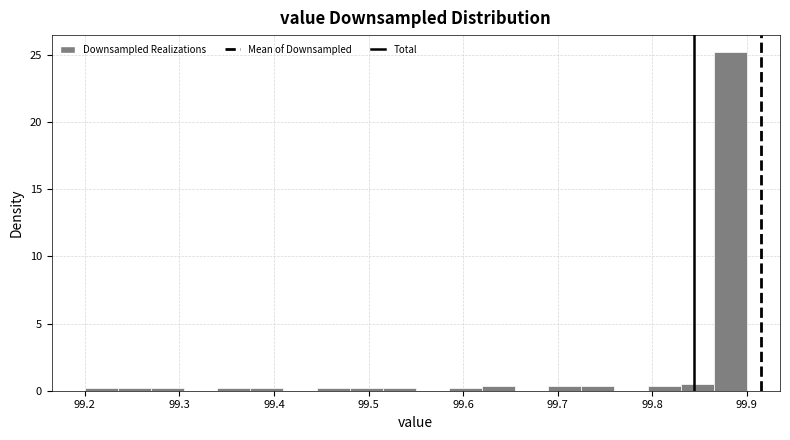

Around what value on the x-axis is the tallest bar? Give the approximate position of its centre, as read against the axis.

99.88